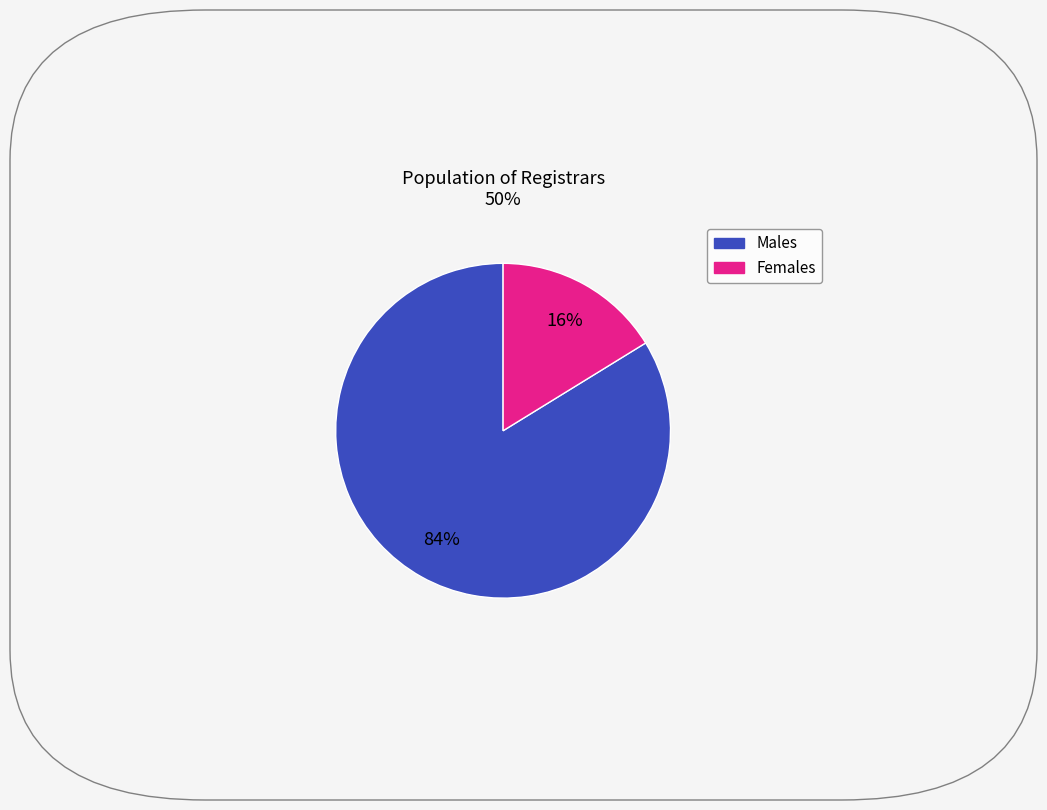

To the nearest percent, what is the difference between the largest and smallest slice percentages?

68%